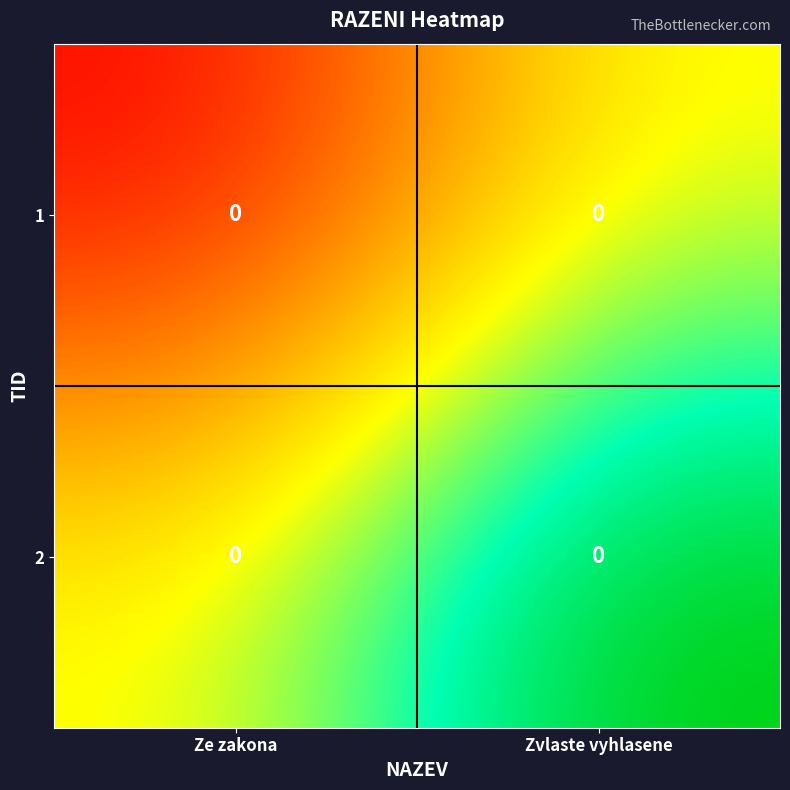

Rank the series by their maximum value, from highest to lowest.

row_1, row_0